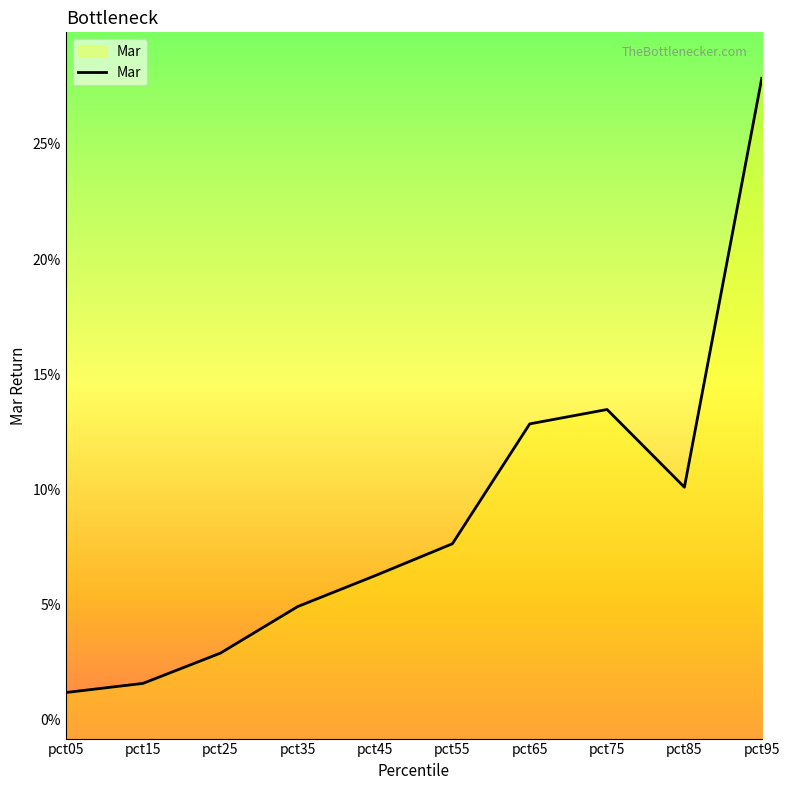

Reading left to right, what are all the values shown in this chart?

0.0	0.0	0.0	0.0	0.1	0.1	0.1	0.1	0.1	0.3